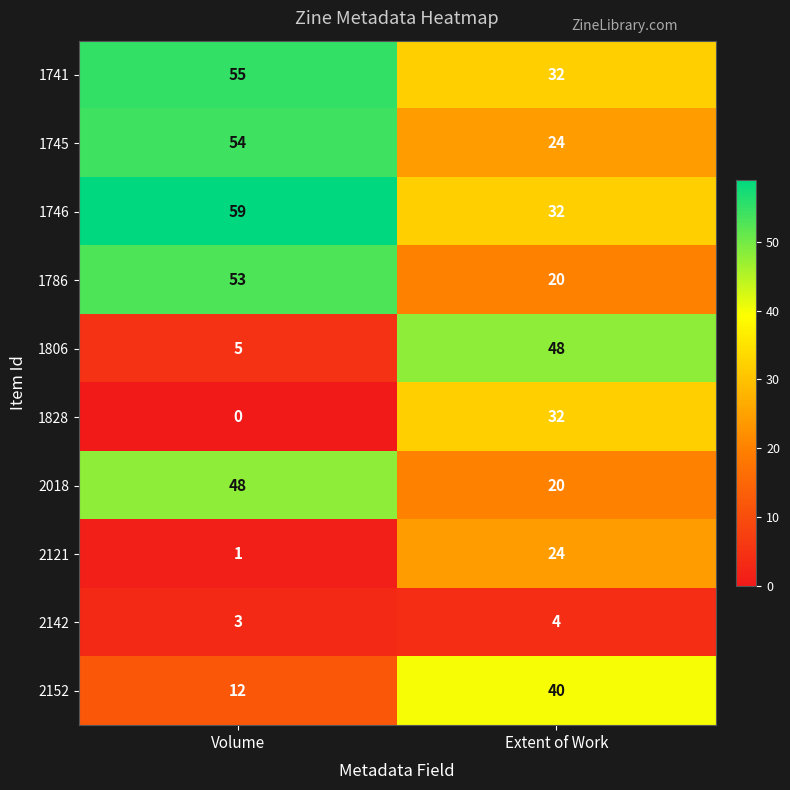

What is the sum of all 1828 values?

32